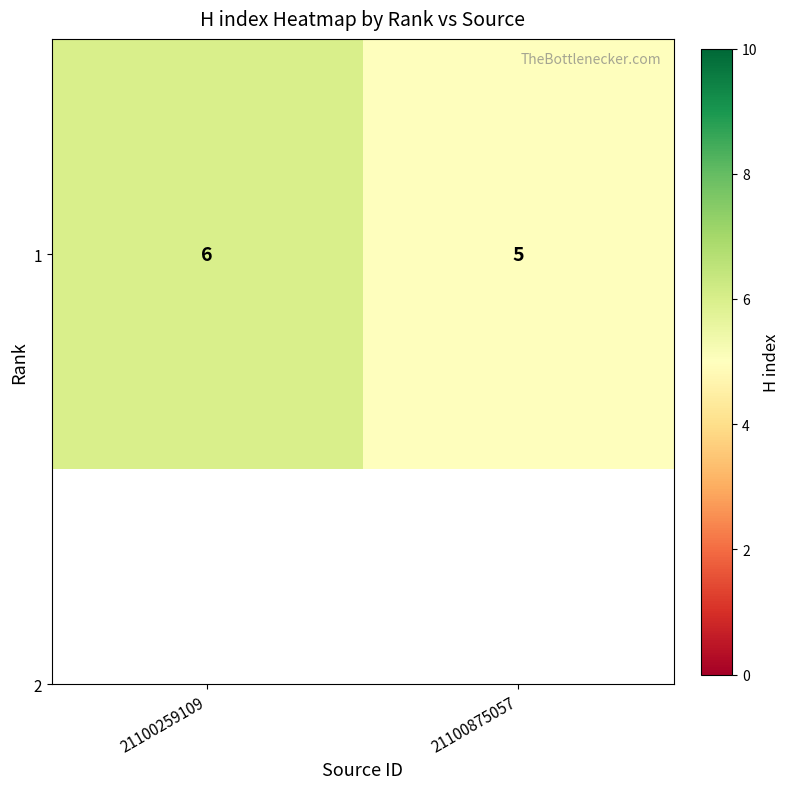

Reading right to left, what are all the values shown in this chart?

21100875057=5	21100259109=6